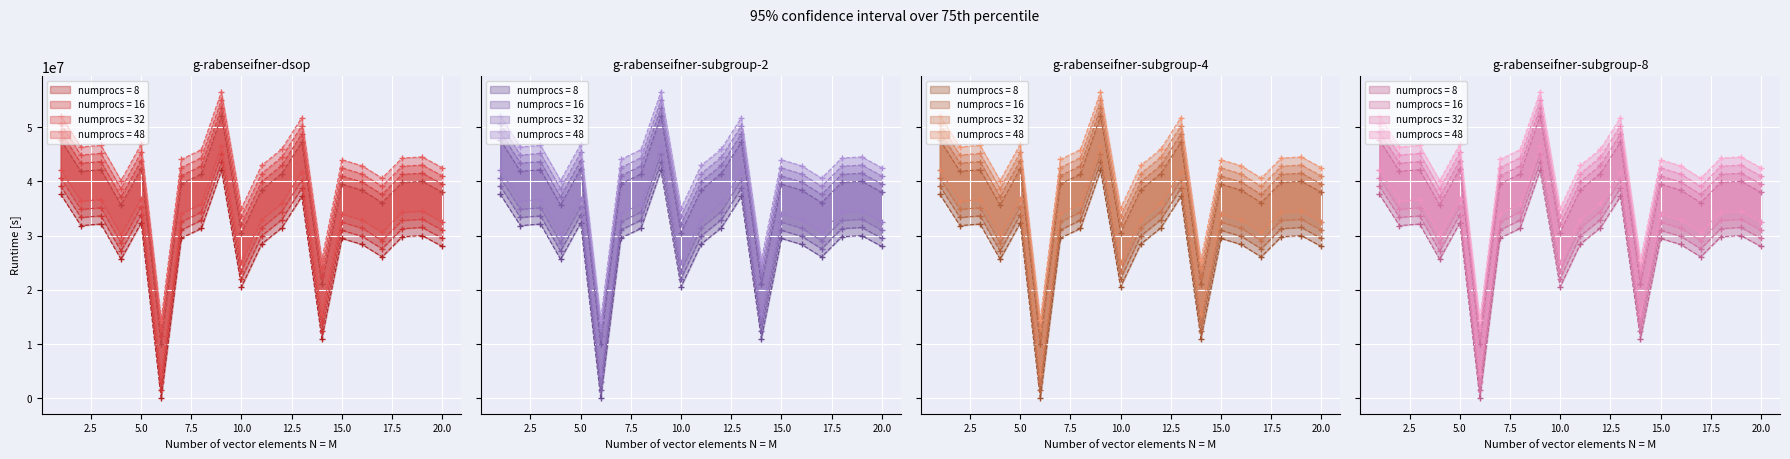

True or false: Key (lower) and Key (upper) cross at least once.

False